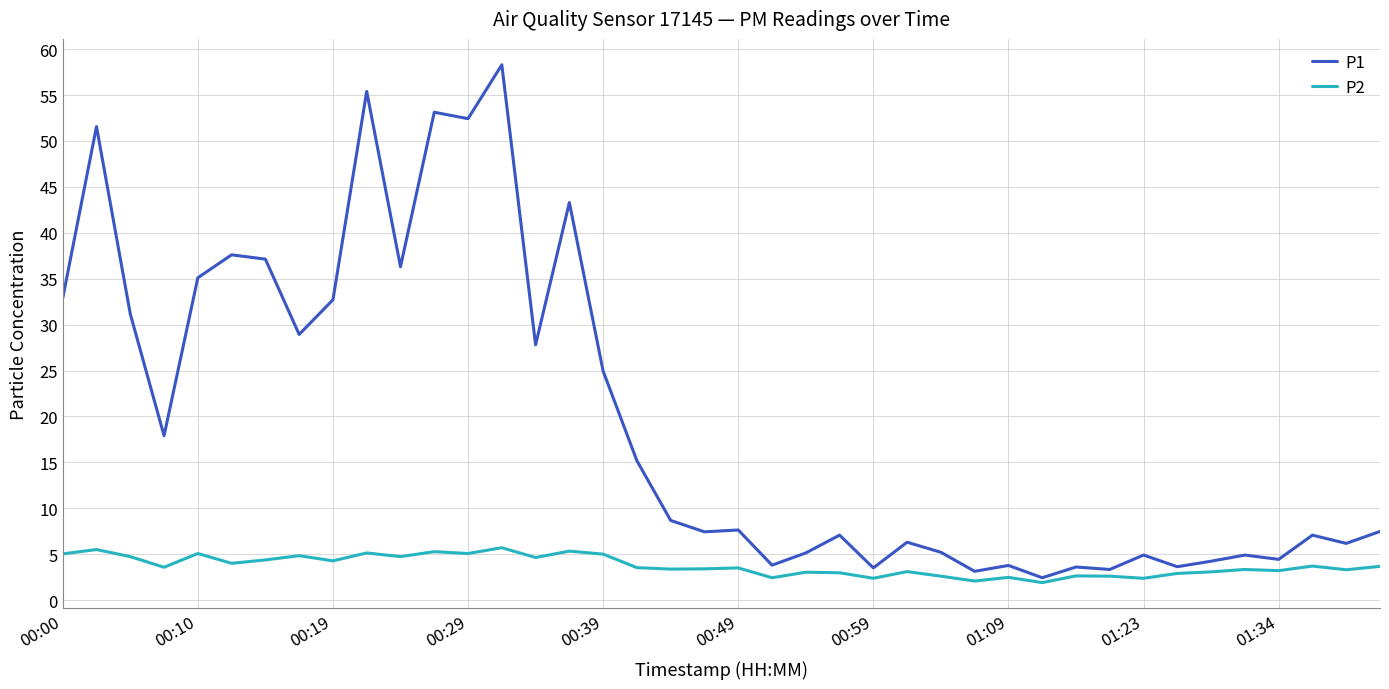

True or false: P2 and P1 intersect in this chart.

False